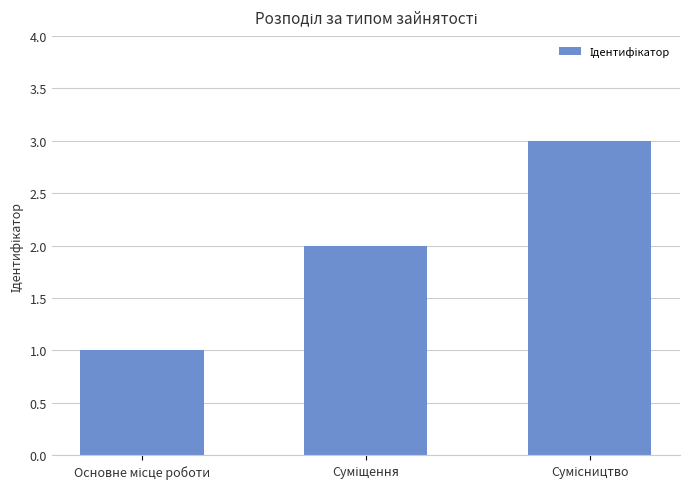

What is the sum of all values?

6